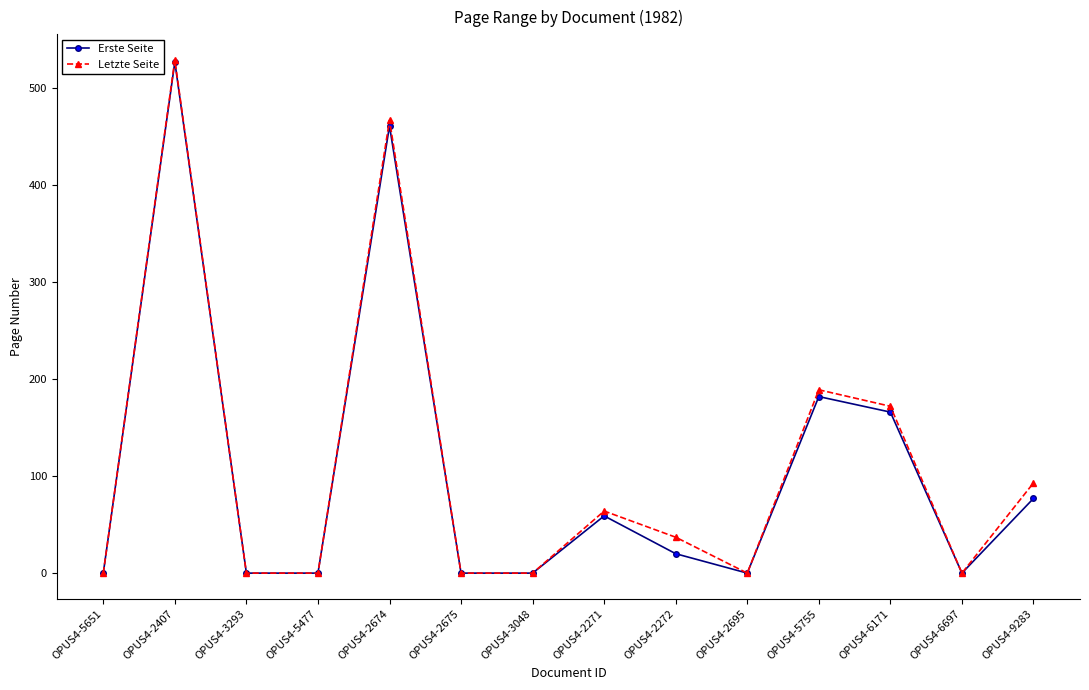

Between OPUS4-2674 and OPUS4-6697, which series saw the biggest shift?

Letzte Seite